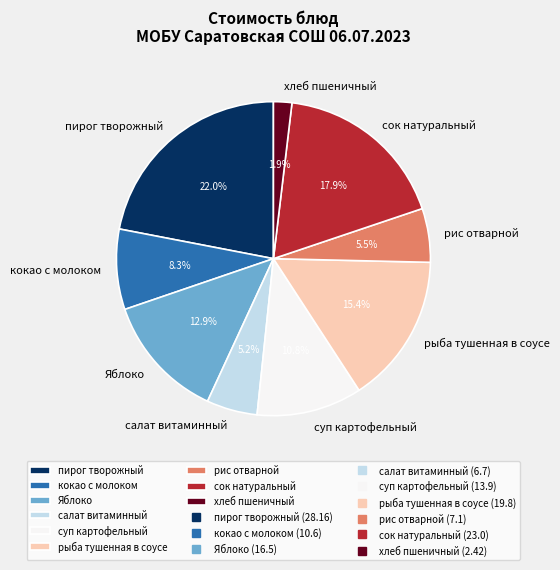

How many slices are in this pie chart?

9